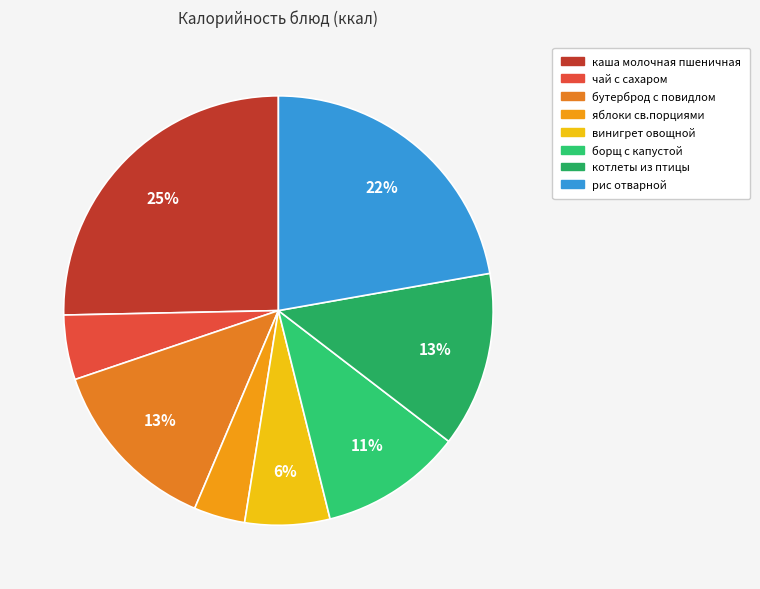

Count the number of slices in the pie.

8